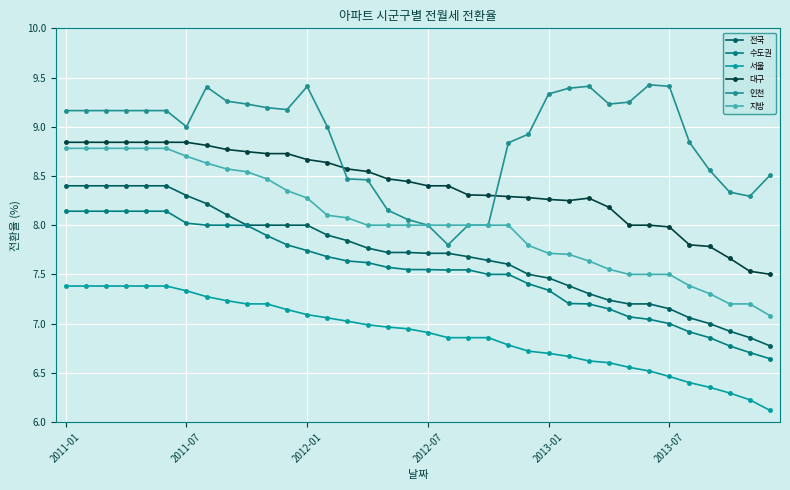

True or false: 대구 and 전국 cross at least once.

False